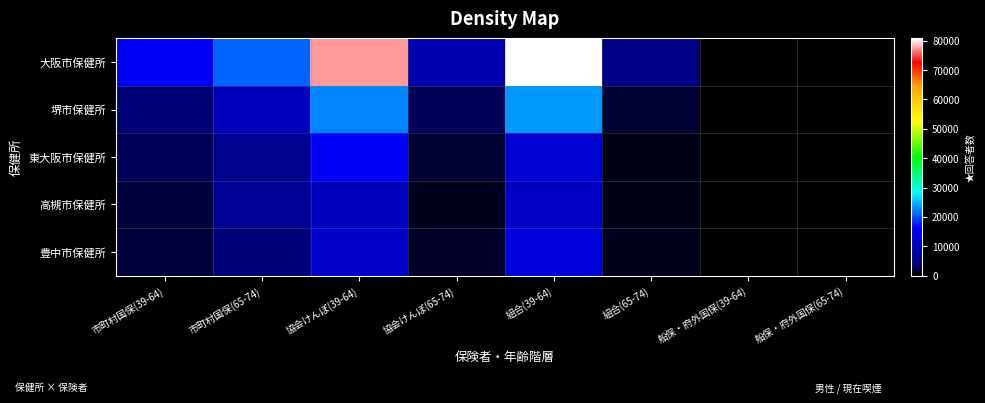

Between 協会けんぽ(39-64) and 協会けんぽ(65-74), which series saw the biggest shift?

大阪市保健所